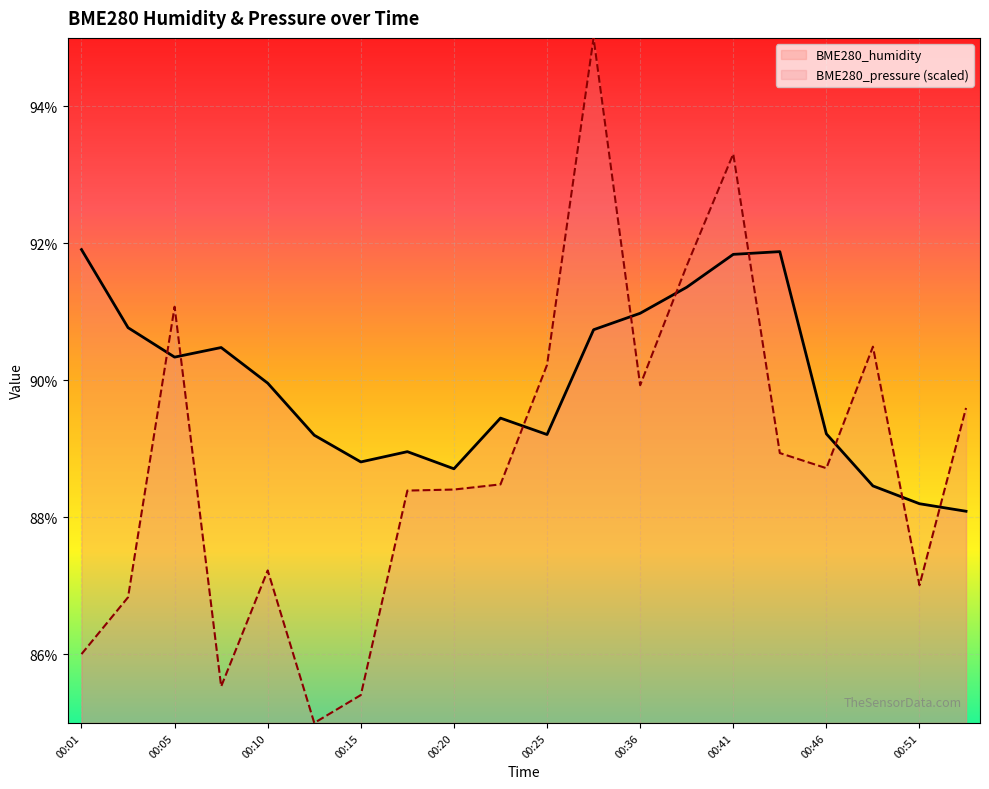

List the series in order of their overall mean, highest first.

BME280_humidity, BME280_pressure (scaled)